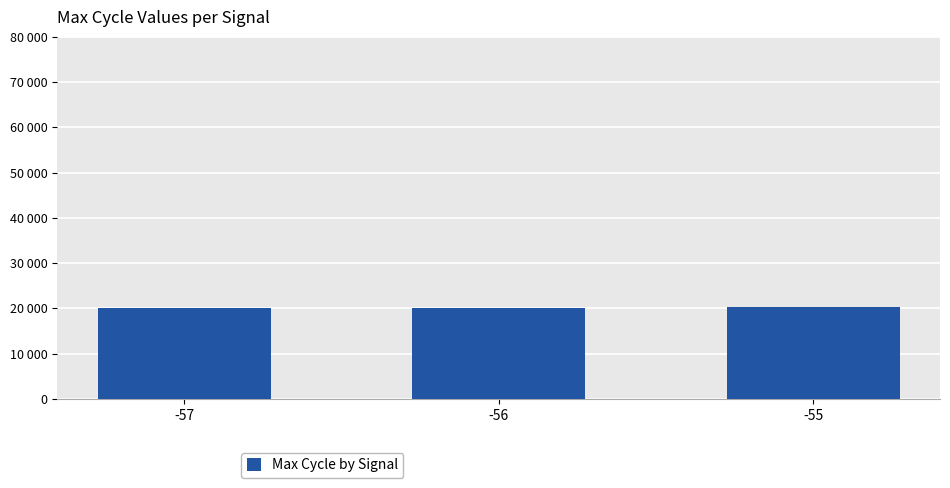

Where does the data first go above 20122?

-55